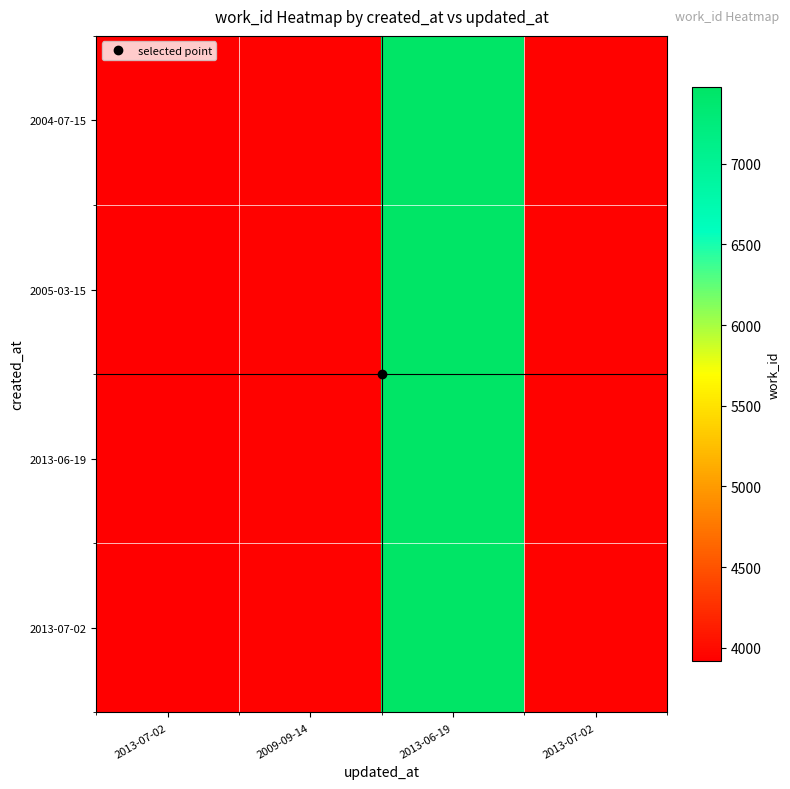

Reading left to right, list all the values displayed in this chart.

2004-07-15: 2013-07-02=3916	2009-09-14=3932	2013-06-19=7476	2013-07-02=3938
2005-03-15: 2013-07-02=3916	2009-09-14=3932	2013-06-19=7476	2013-07-02=3938
2013-06-19: 2013-07-02=3916	2009-09-14=3932	2013-06-19=7476	2013-07-02=3938
2013-07-02: 2013-07-02=3916	2009-09-14=3932	2013-06-19=7476	2013-07-02=3938